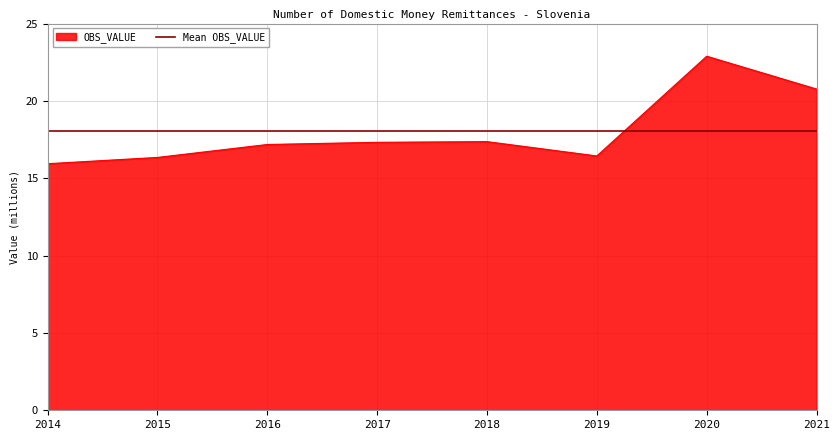

Which label corresponds to the largest value in the chart?

2020